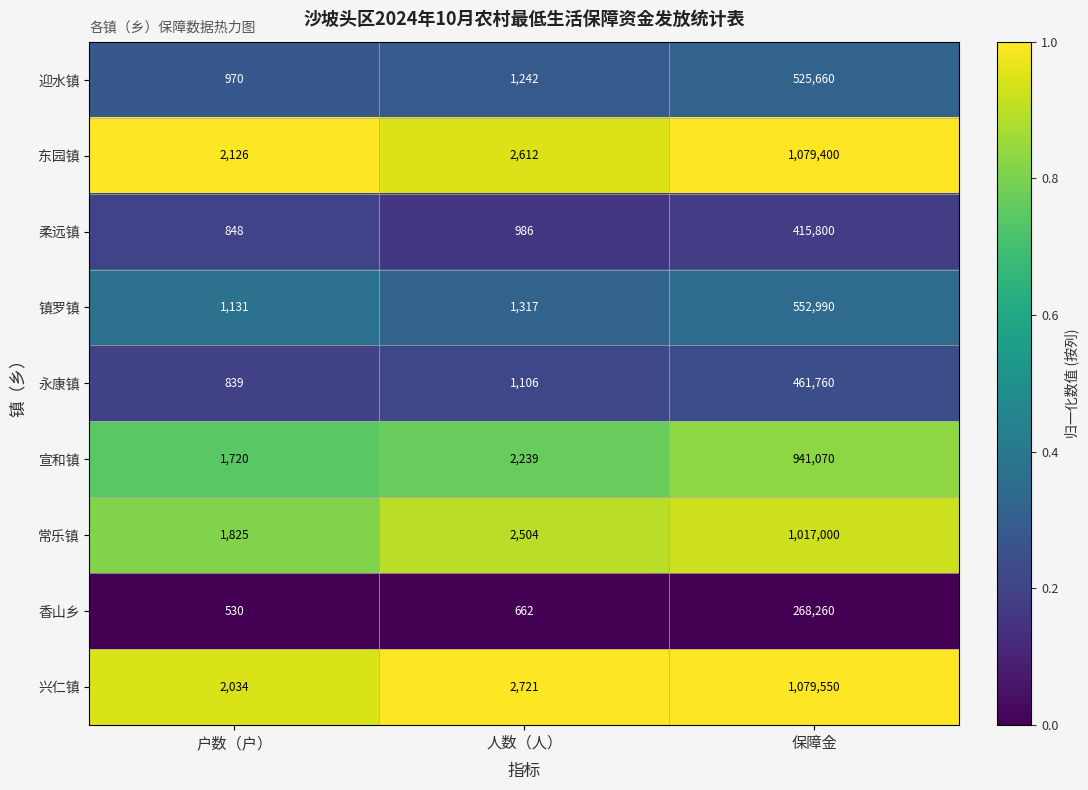

Which series has the widest spread of values?

兴仁镇